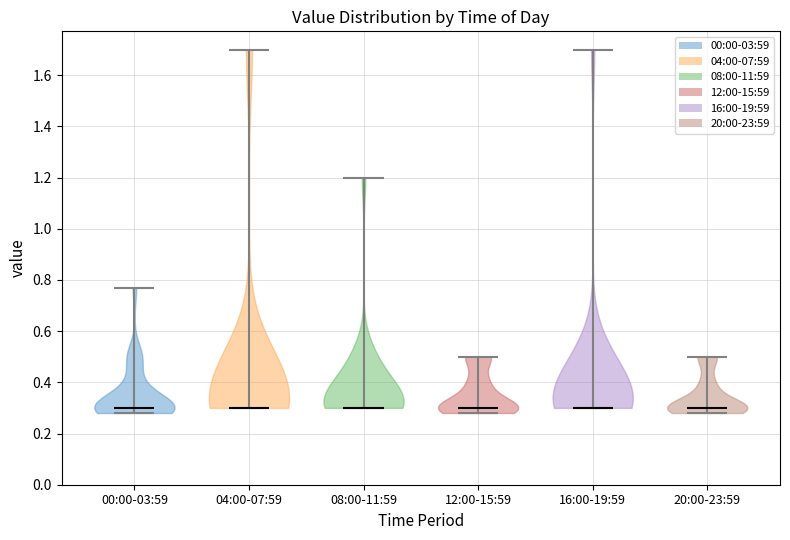

Where does the median line of the violin for 04:00-07:59 sit on the y-axis? The values are not printed on the chart, so give them approximately, as read against the axis.

0.30